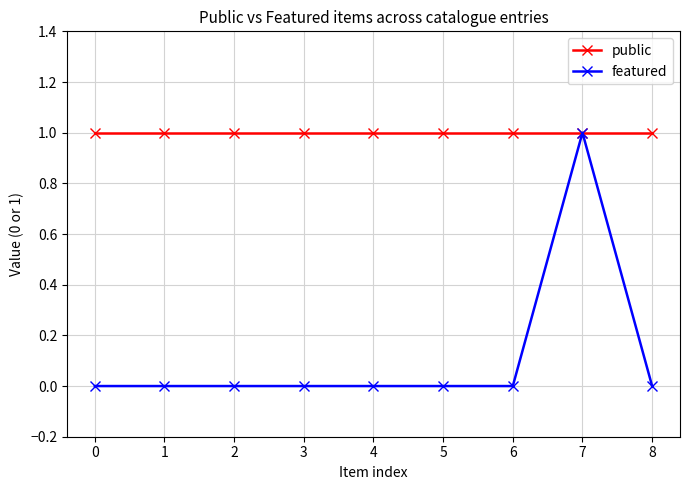

Rank the series by their average value, from lowest to highest.

featured, public